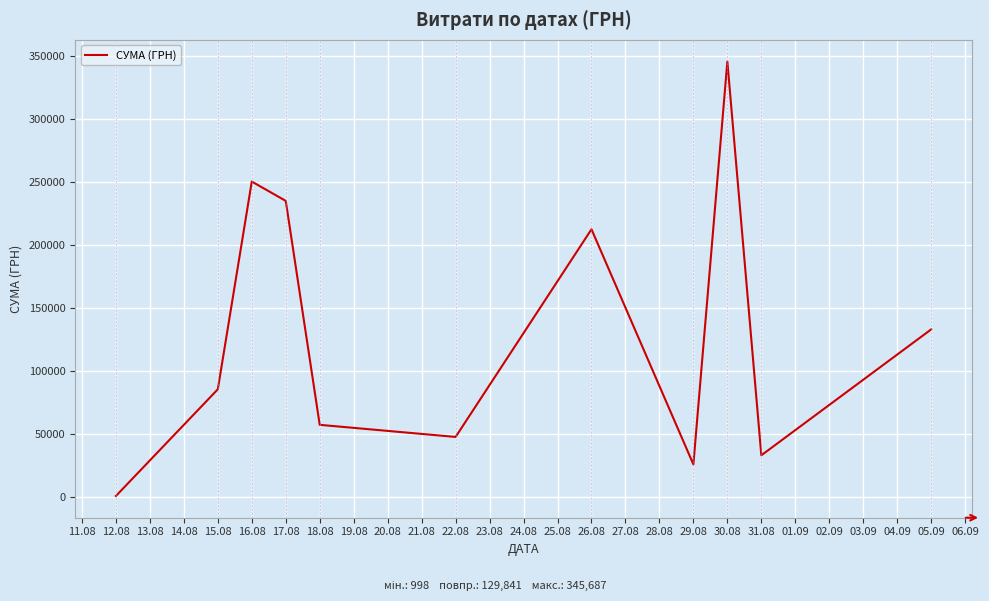

At which category does the data reach its first local peak?

16.08